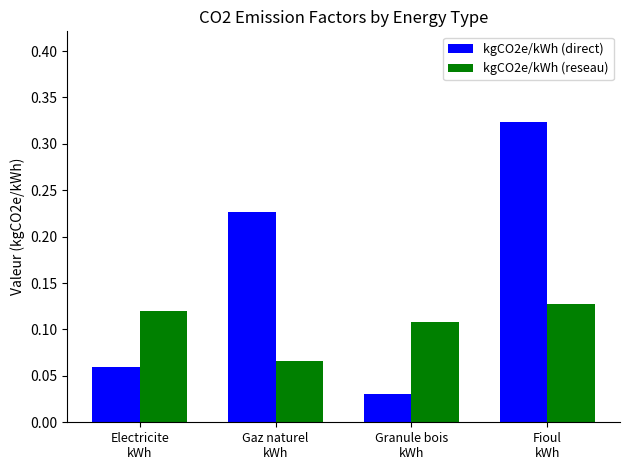

Which series has the widest spread of values?

kgCO2e/kWh (direct)